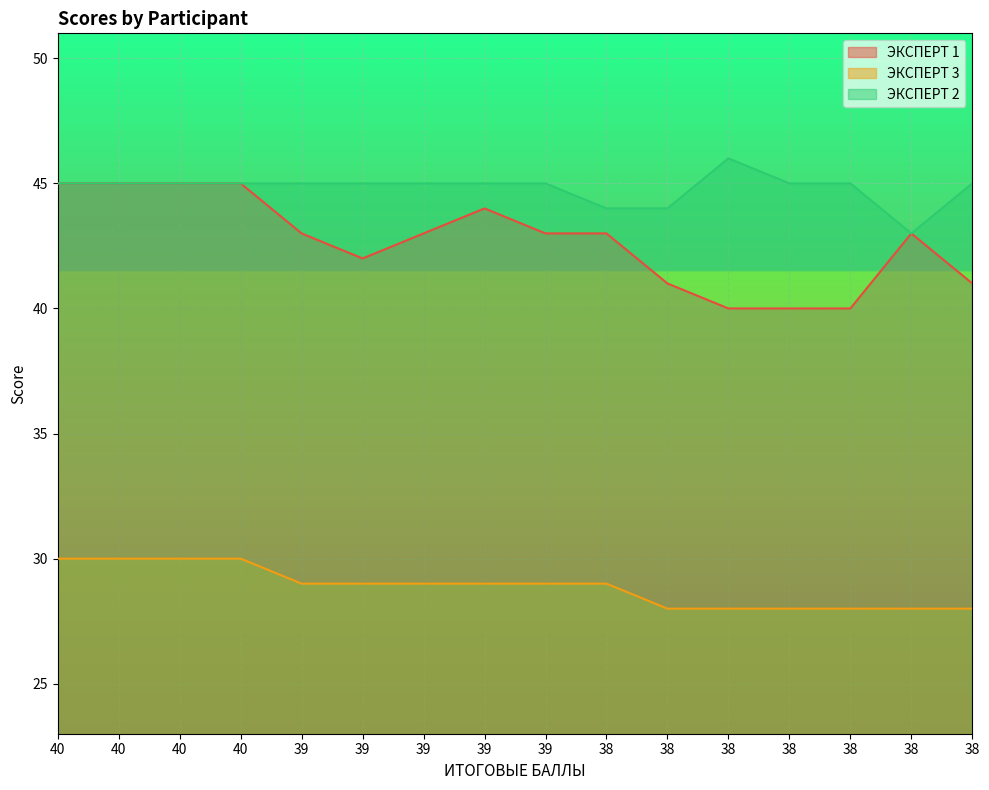

How many lines are shown in the chart?

3